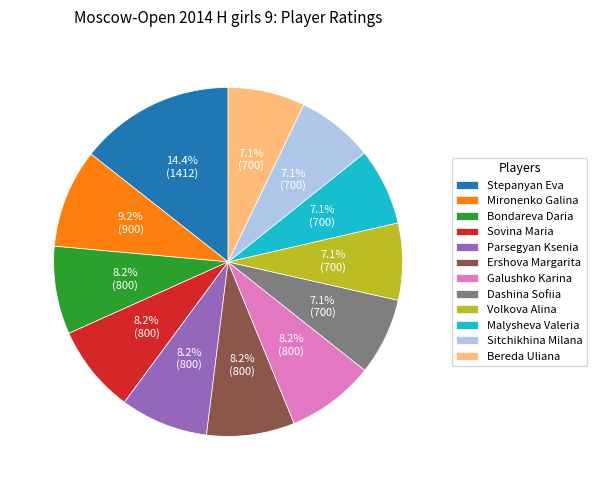

Between Galushko Karina and Dashina Sofiia, which is larger?

Galushko Karina